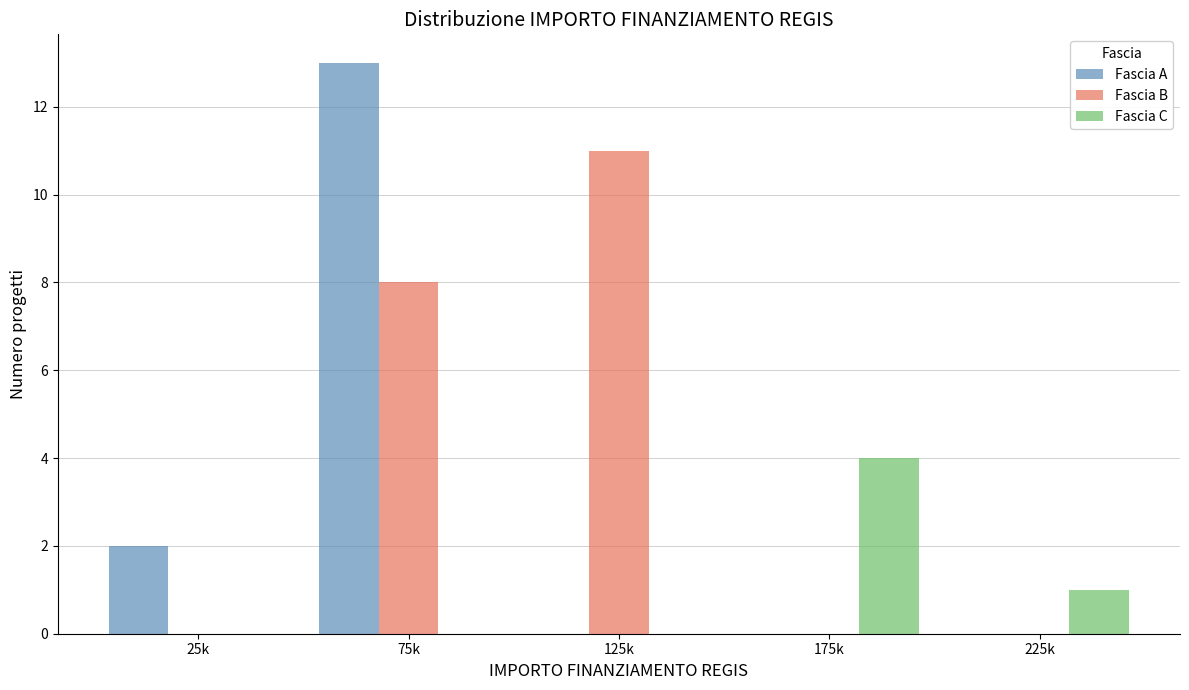

Reading left to right, what are all the values shown in this chart?

Fascia A: 25k=2	75k=13	125k=0	175k=0	225k=0
Fascia B: 25k=0	75k=8	125k=11	175k=0	225k=0
Fascia C: 25k=0	75k=0	125k=0	175k=4	225k=1